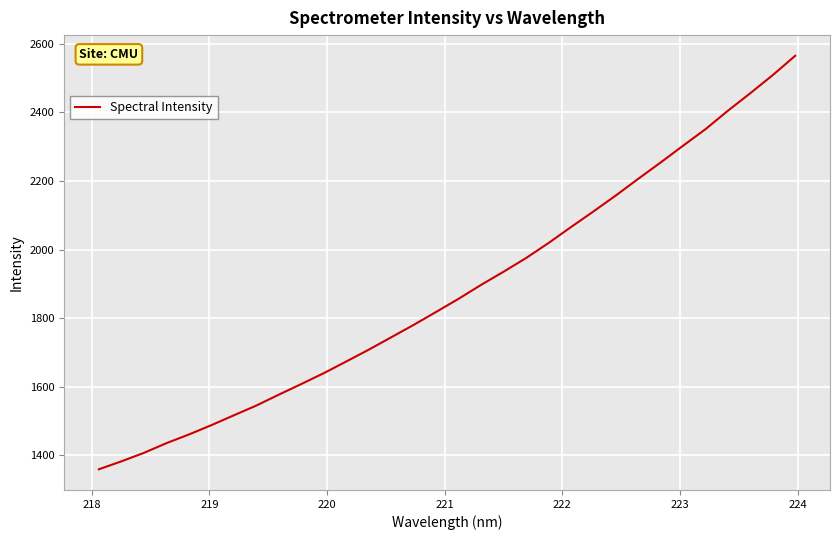

What is the average value?

1881.4